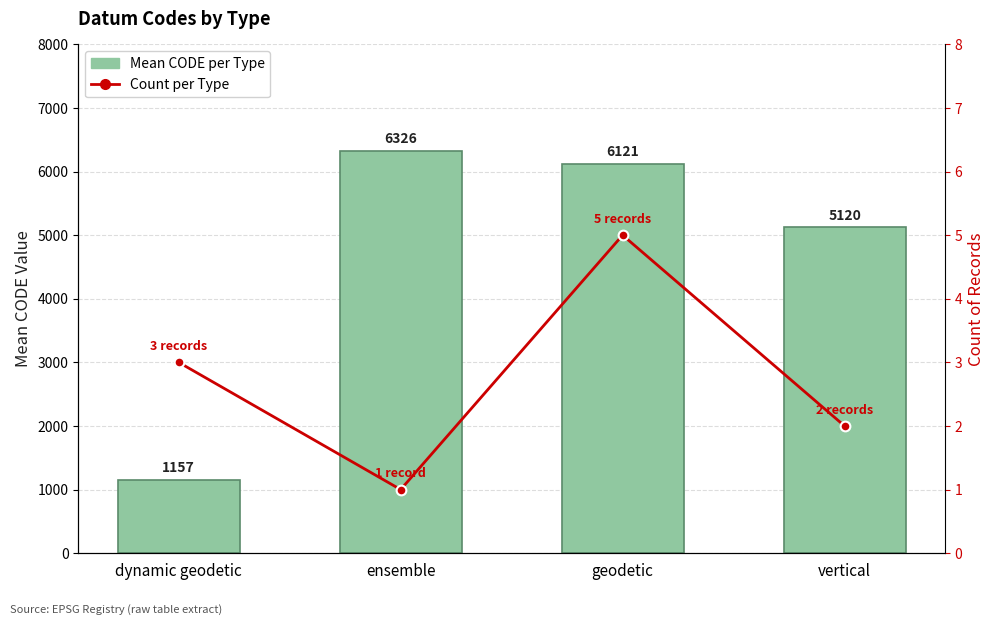

Reading left to right, list all the values displayed in this chart.

Mean CODE per Type: 1157.0	6326.0	6120.6	5120.5
Count per Type: 3.0	1.0	5.0	2.0